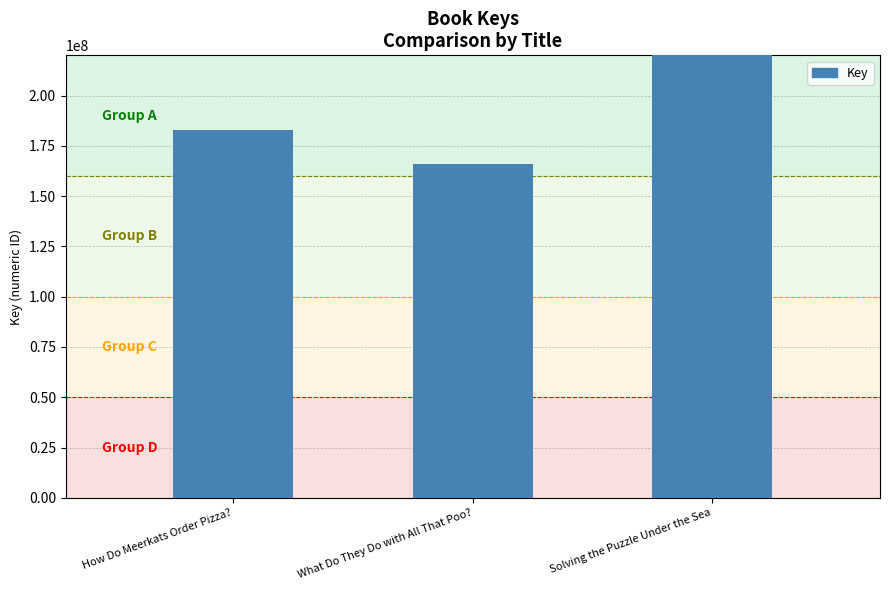

Between How Do Meerkats Order Pizza? and What Do They Do with All That Poo?, which is larger?

How Do Meerkats Order Pizza?